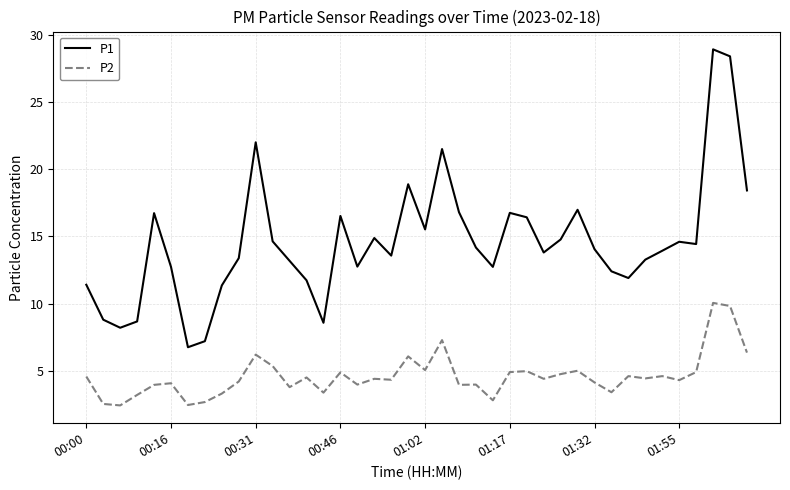

In P2, how many points are lower than both neighbors (excluding endpoints)?

13